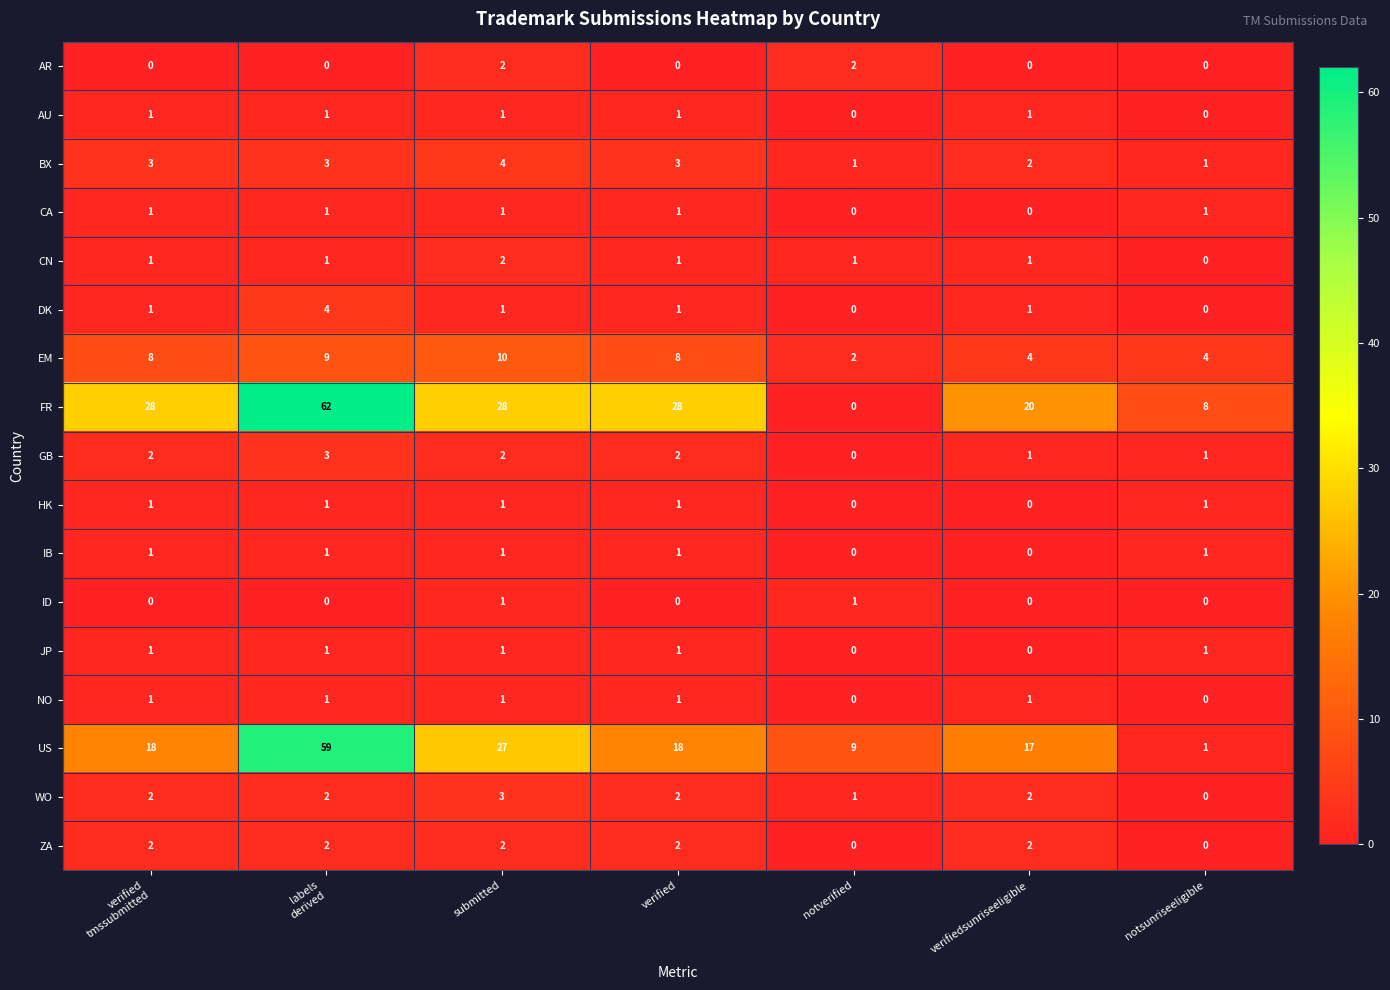

What is the total value across all series at verified?

71